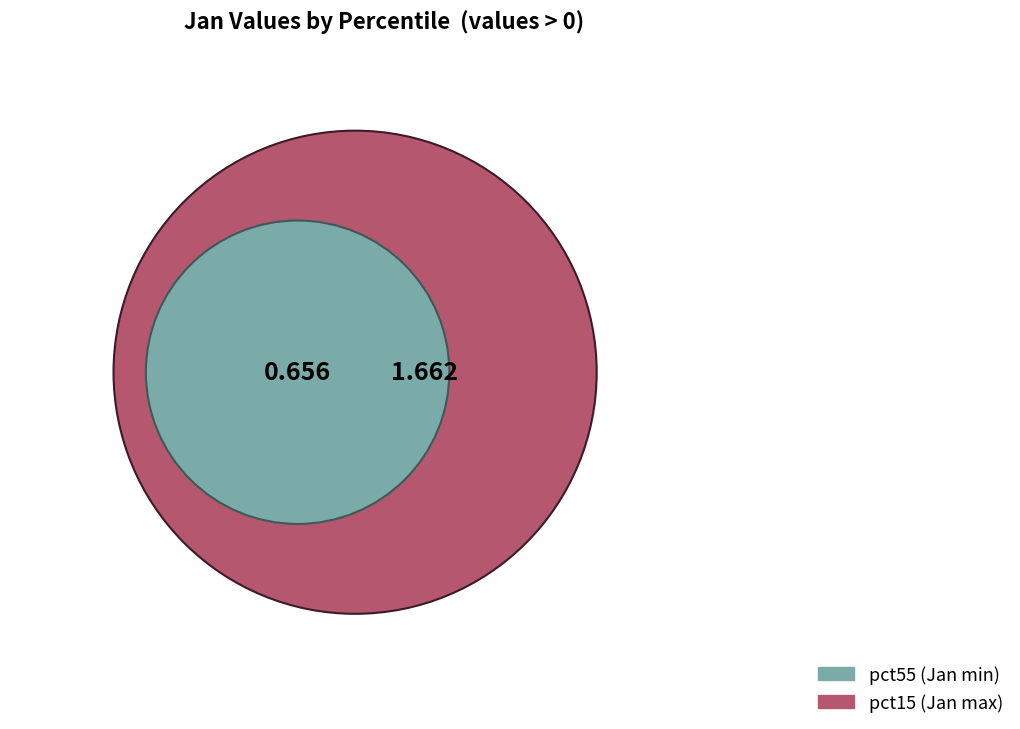

To the nearest percent, what is the average slice percentage?

10%